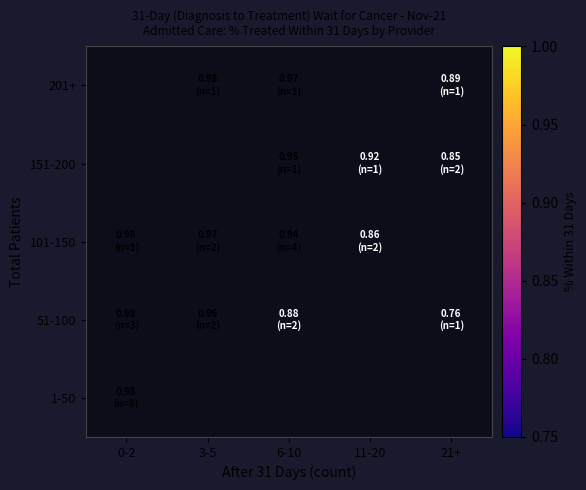

How many data points in 51-100 are above 0?

4